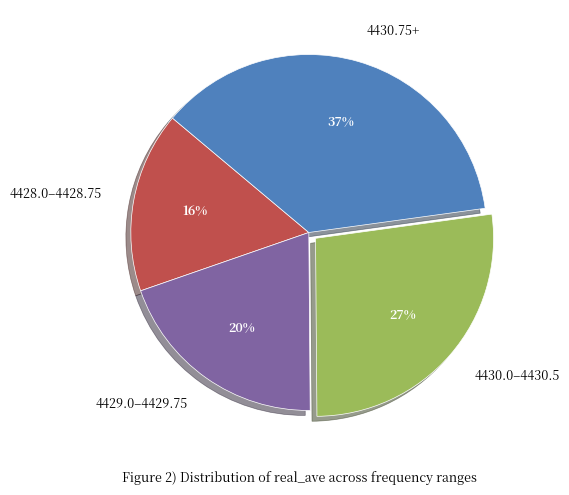

Is the sum of 4428.0–4428.75 and 4430.0–4430.5 greater than half?

No